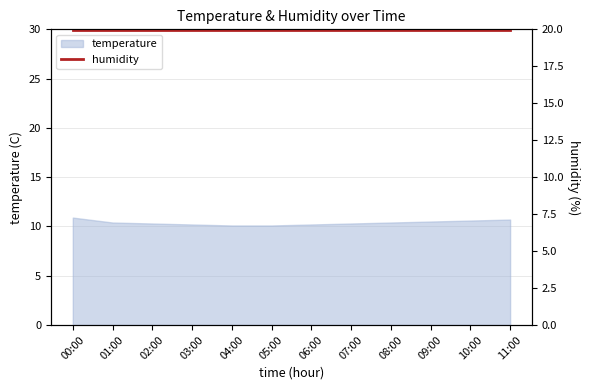

Is it true that the value at 01:00 is 17.6?

False